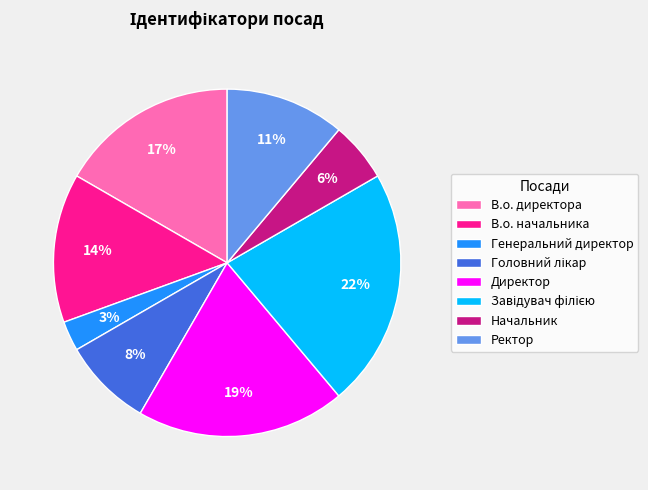

Which has a higher value, Генеральний директор or Начальник?

Начальник